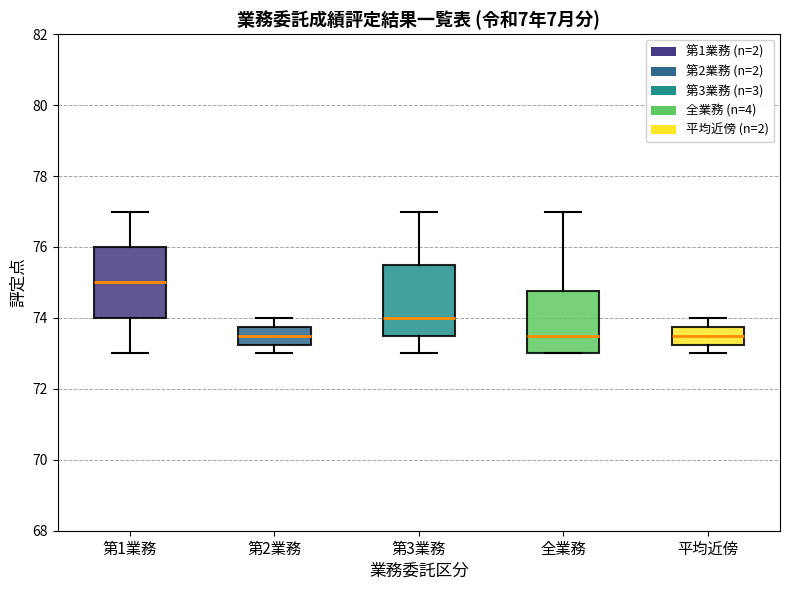

Which box's median line is the highest?

第1業務